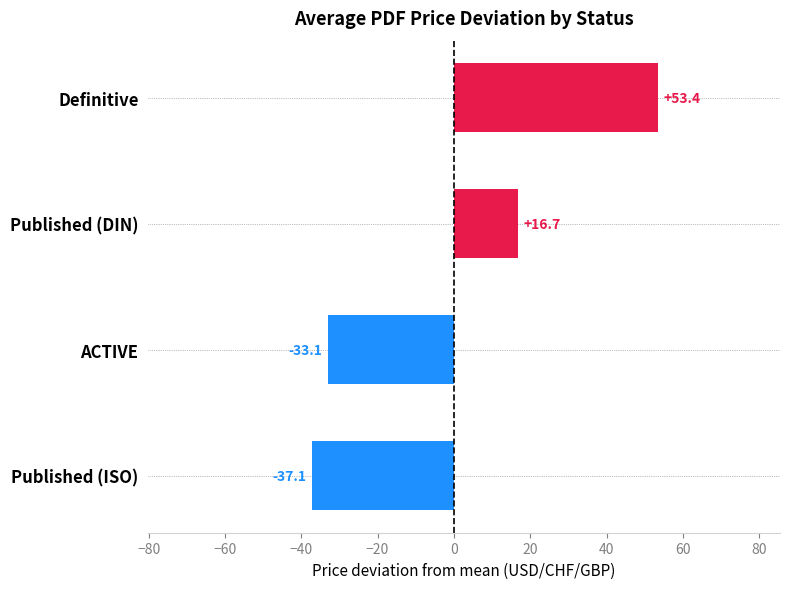

Reading top to bottom, list all the values displayed in this chart.

53.4	16.7	-33.1	-37.1